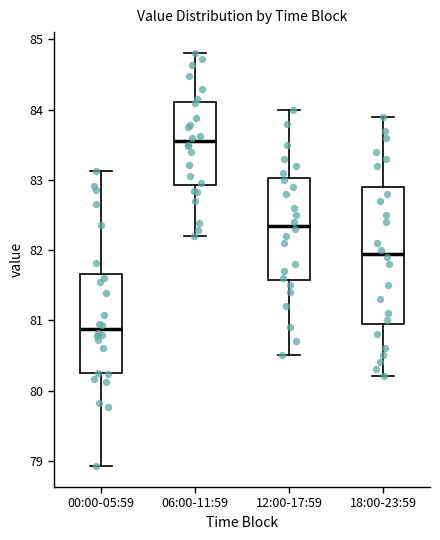

Which box is the tallest, from its lower edge to its upper edge?

18:00-23:59